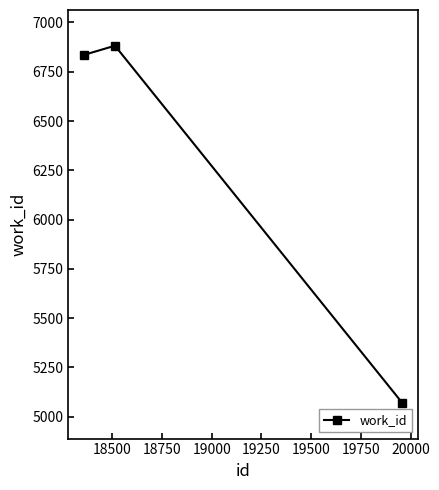

What is the sum of all values?

18788